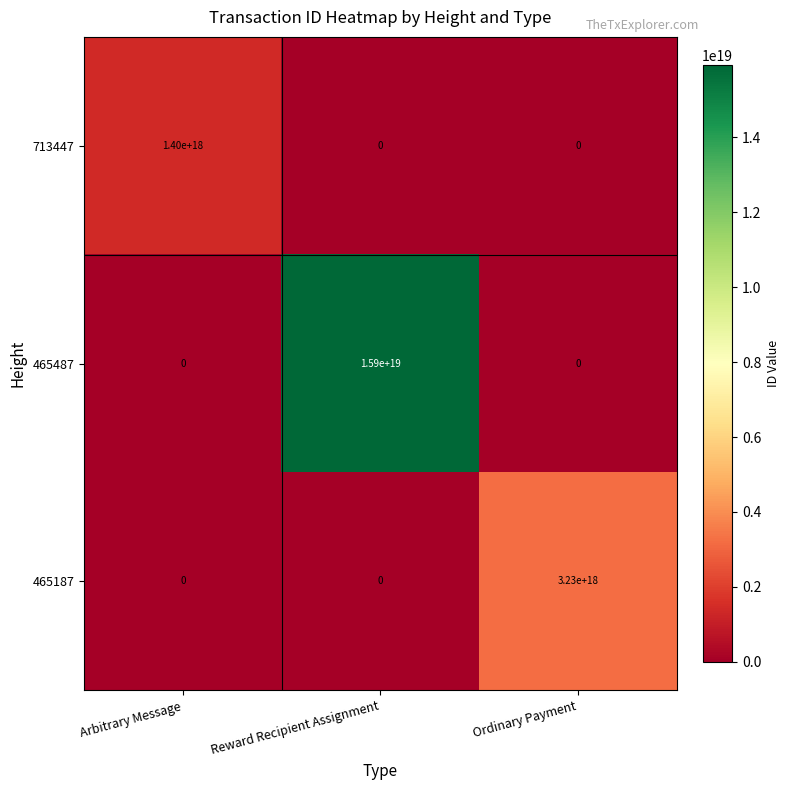

Is the value of 465487 at Reward Recipient Assignment greater than the value of 465187 at Ordinary Payment?

Yes